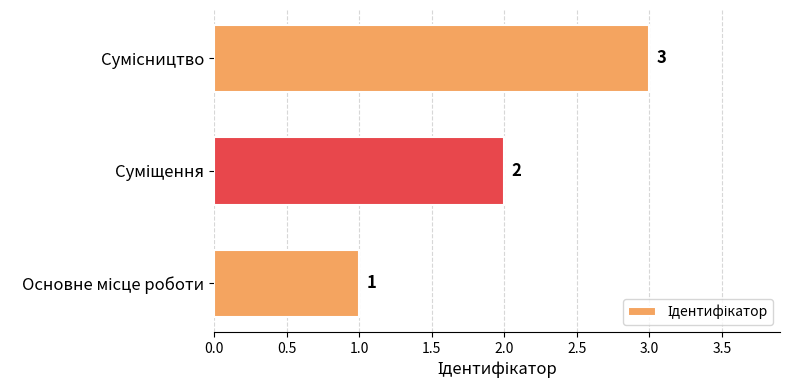

What is the greatest value displayed?

3